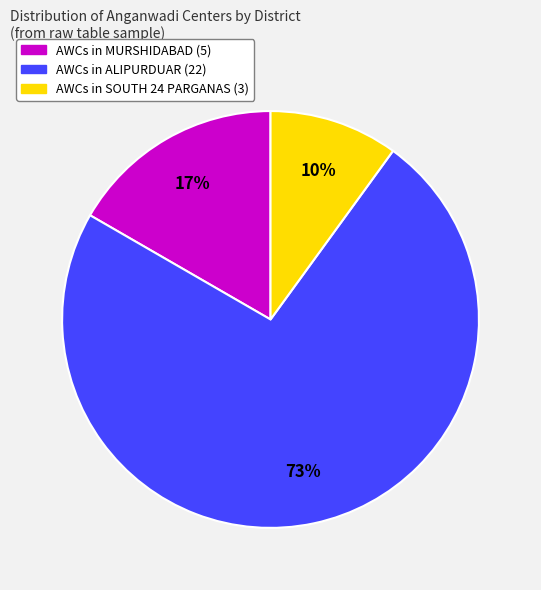

To the nearest percent, what is the difference between the largest and smallest slice percentages?

63%